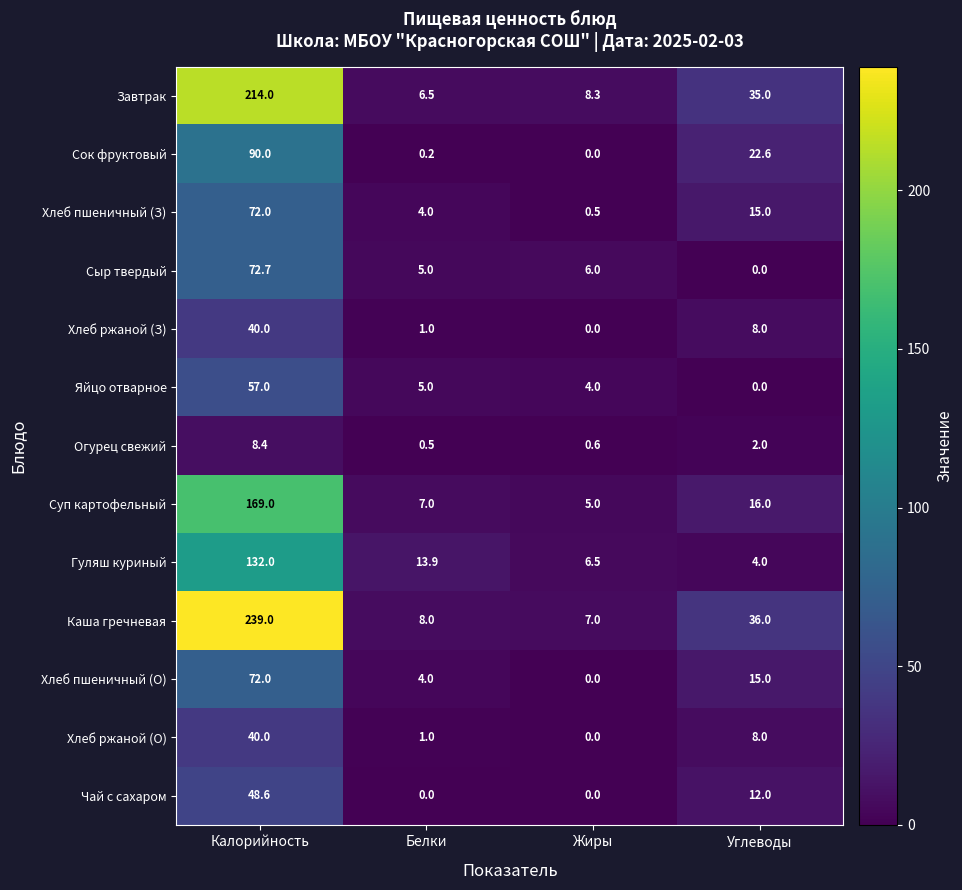

Count the number of data series in this chart.

13